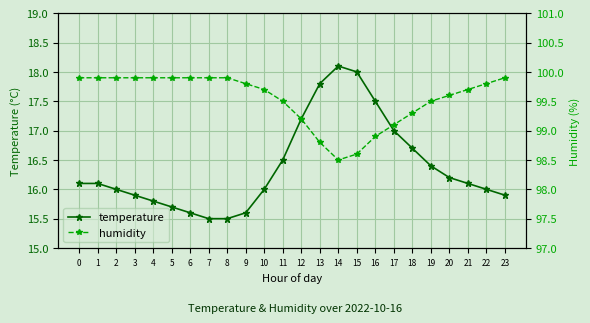

Rank the categories by temperature value from lowest to highest.

7, 8, 6, 9, 5, 4, 3, 23, 2, 10, 22, 0, 1, 21, 20, 19, 11, 18, 17, 12, 16, 13, 15, 14